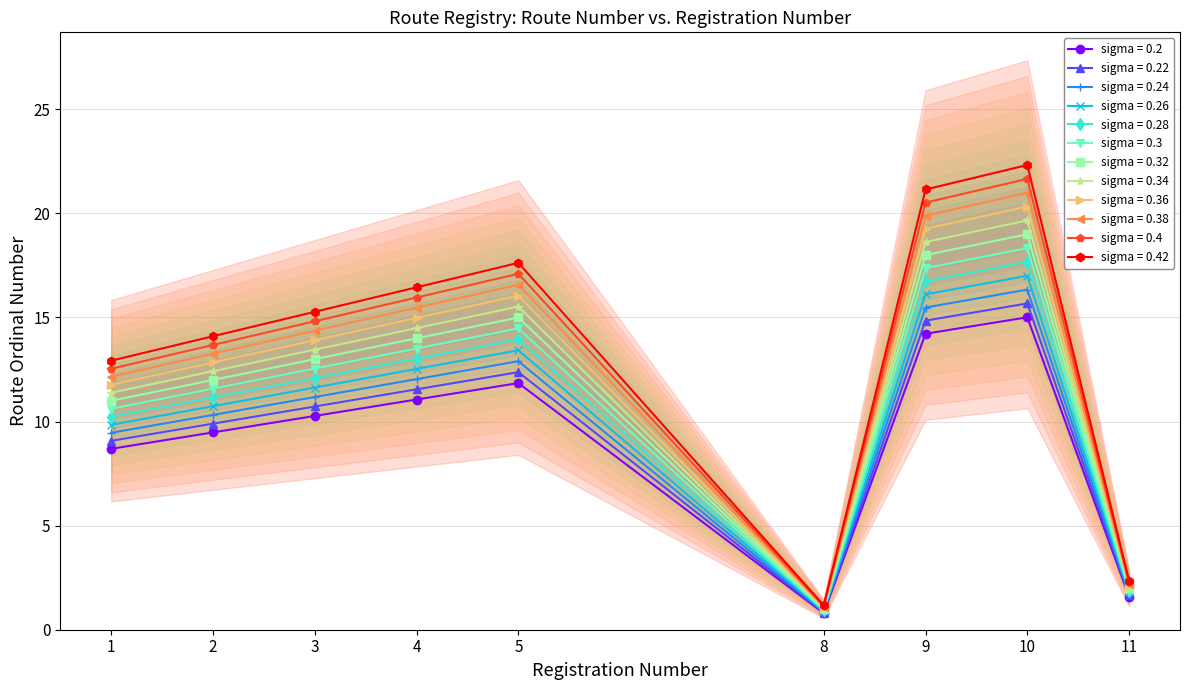

Rank the categories by value from lowest to highest.

8, 11, 1, 2, 3, 4, 5, 9, 10